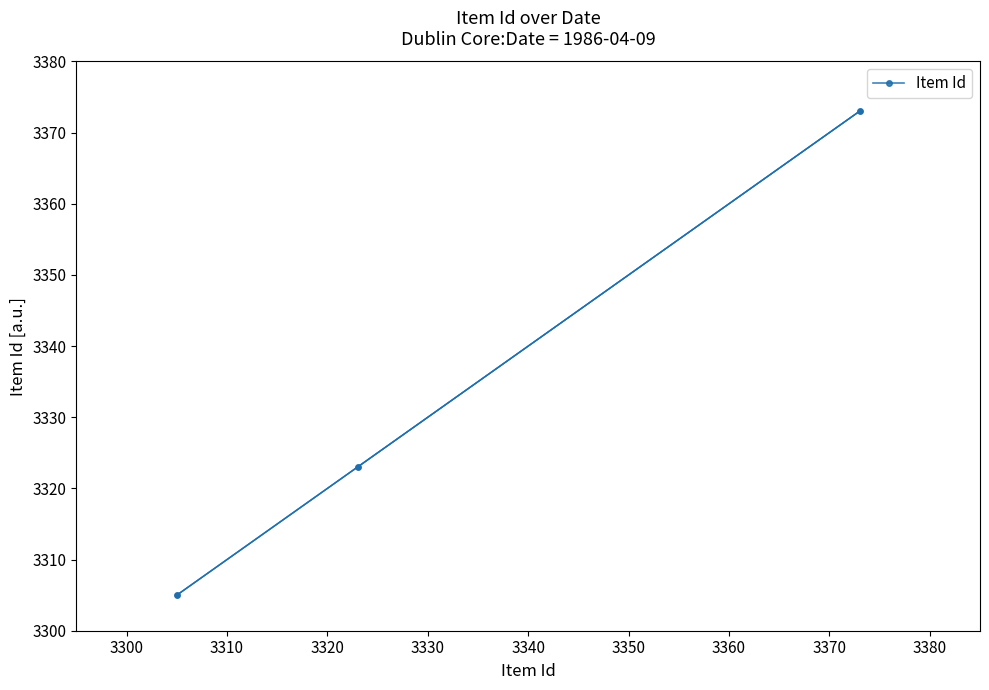

Read the value at 3310.

3305